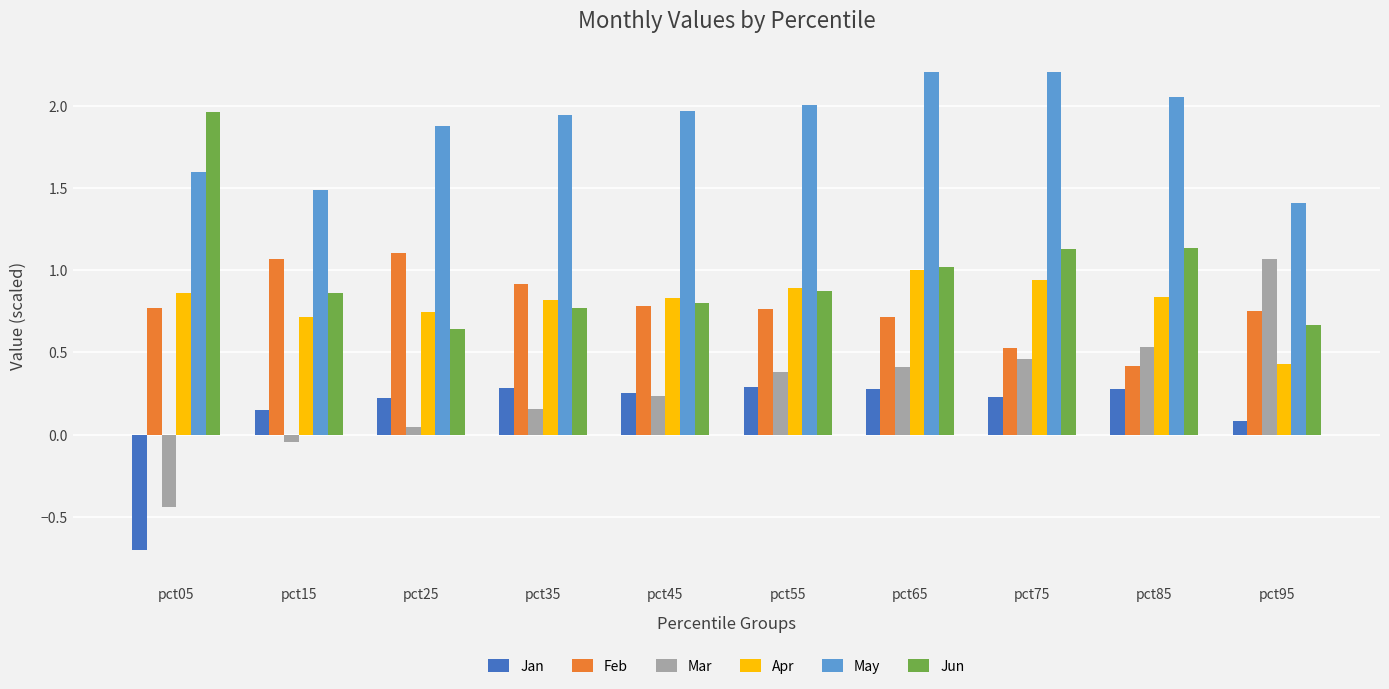

True or false: May has a value of 1.5 at pct15.

True